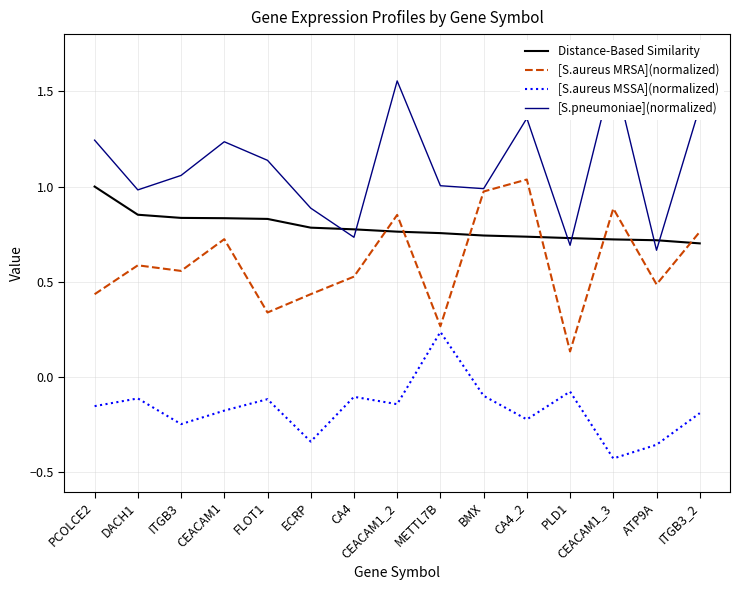

True or false: [S.aureus MRSA](normalized) and Distance-Based Similarity intersect in this chart.

True